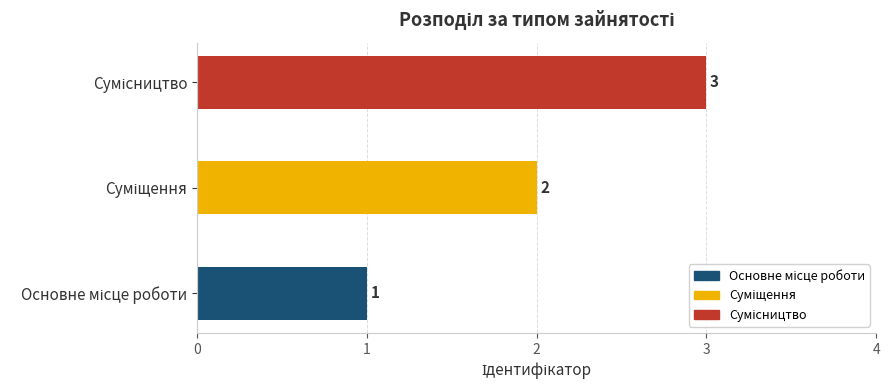

Count the values in the range 1 to 3.

3